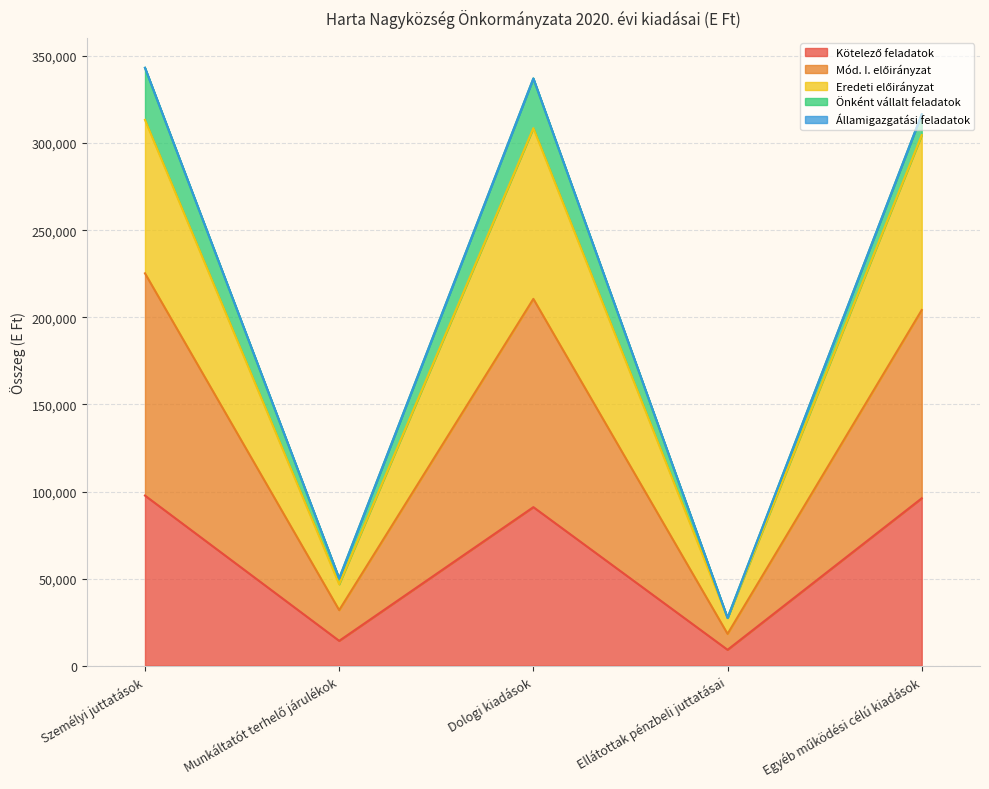

What is the total value across all series at Ellátottak pénzbeli juttatásai?

27435